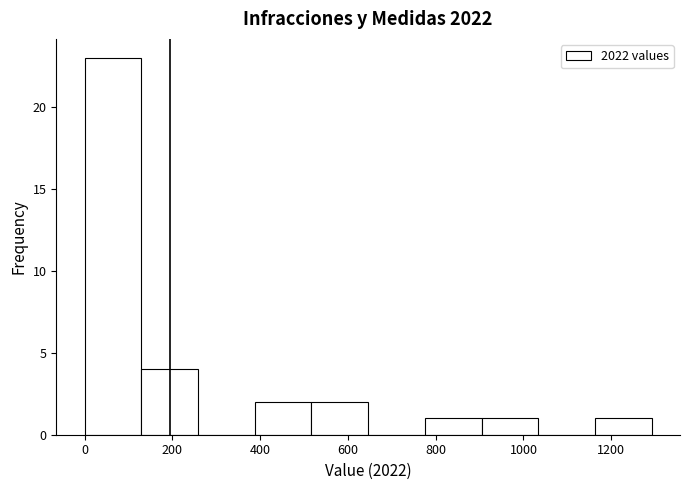

Reading left to right, transcribe this chart: for each bar, give the range it covers on the x-axis and its height. Neither the bar edges nor the heights are printed on the chart, so give them approximately, as read against the axes.

0 to 120: 23
120 to 260: 4
260 to 380: 0
380 to 520: 2
520 to 640: 2
640 to 780: 0
780 to 900: 1
900 to 1040: 1
1040 to 1160: 0
1160 to 1300: 1